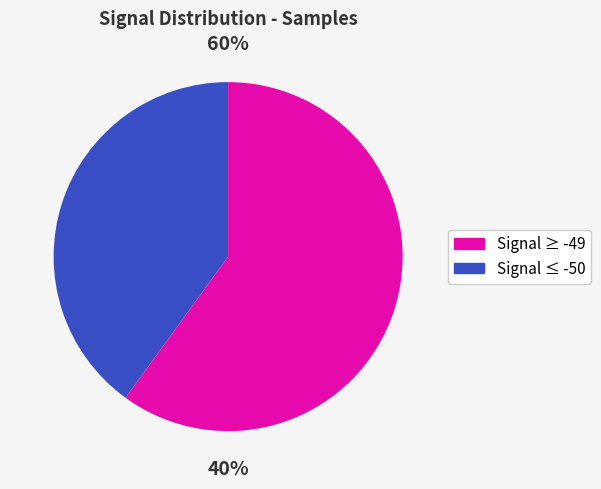

Is it true that -50 is 9% of the pie?

False